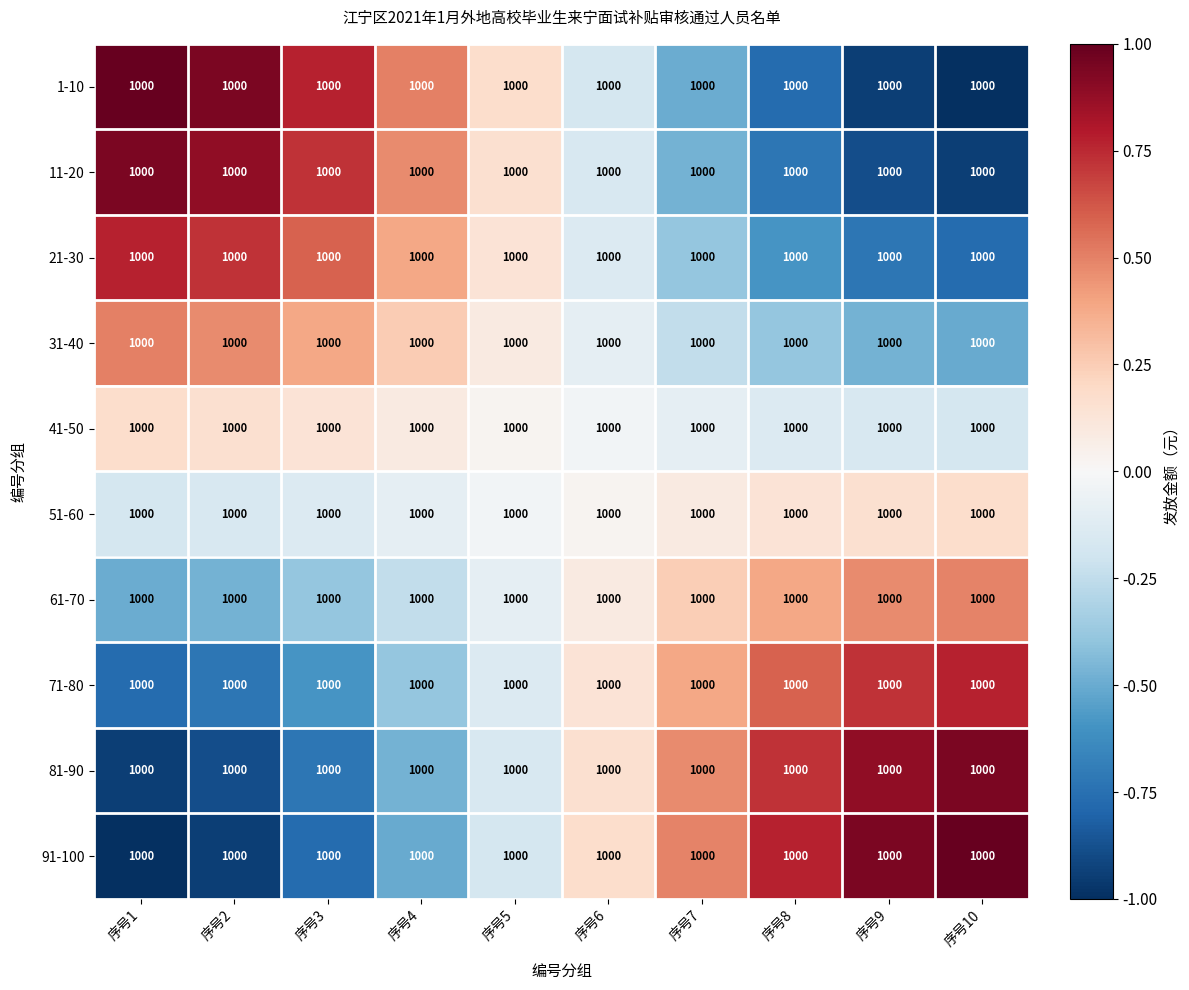

At which category is the sum across all series the highest?

序号1